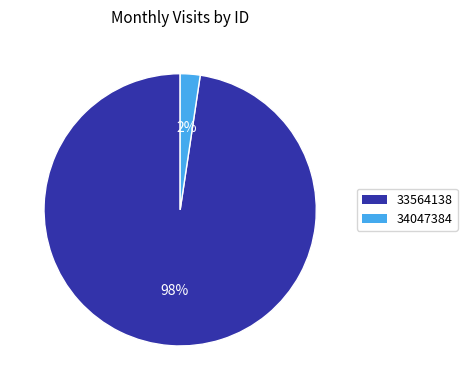

What is the majority slice?

33564138